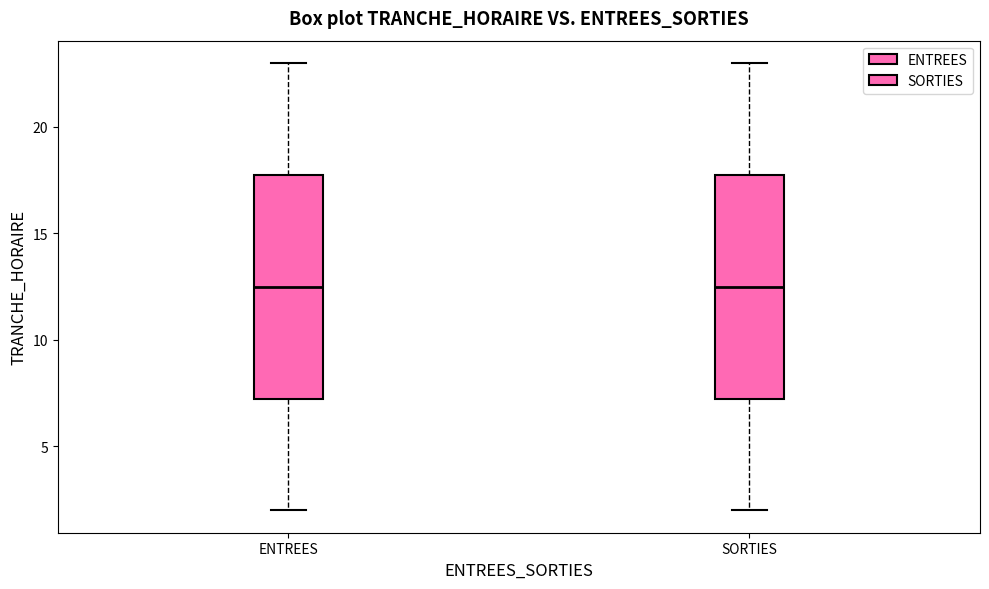

Where is the upper edge of the box for SORTIES on the y-axis? The values are not printed on the chart, so give them approximately, as read against the axis.

18.0